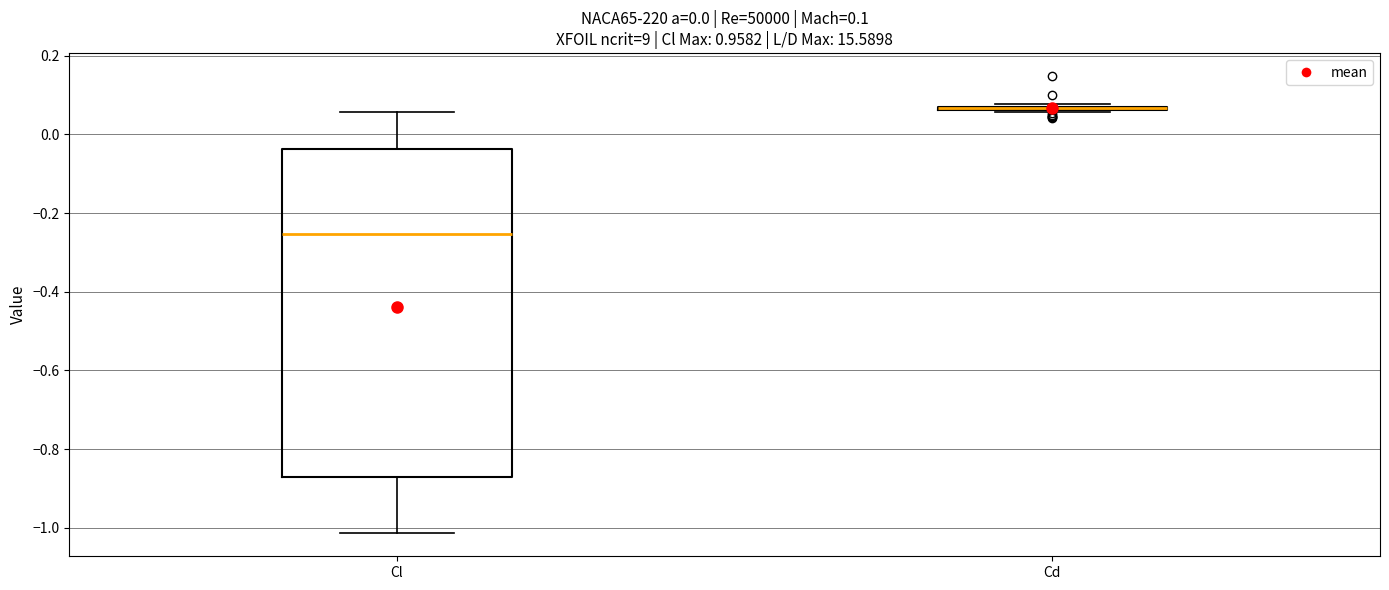

Which box is the tallest, from its lower edge to its upper edge?

Cl